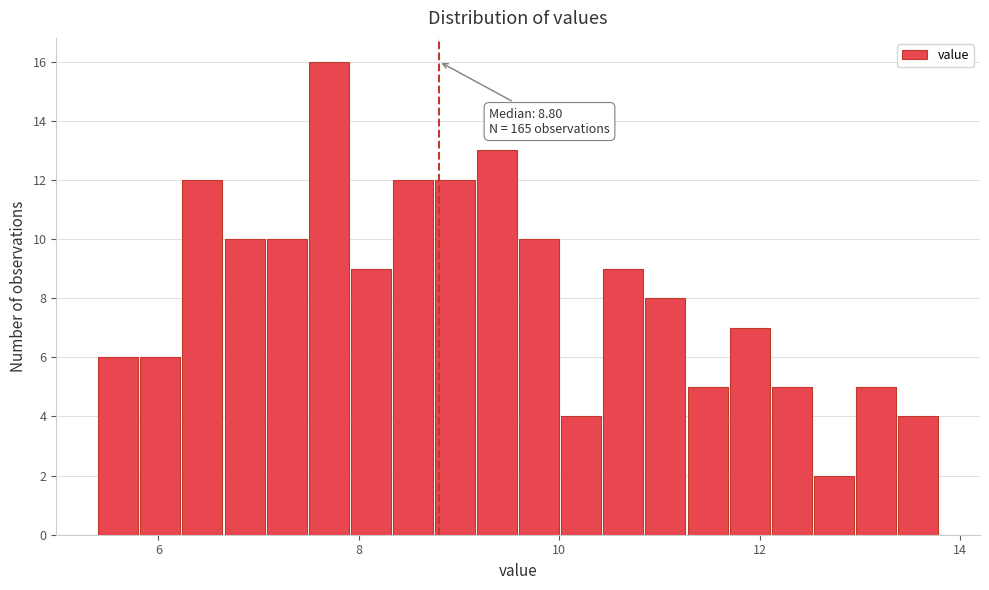

Around what value on the x-axis is the tallest bar? Give the approximate position of its centre, as read against the axis.

7.6